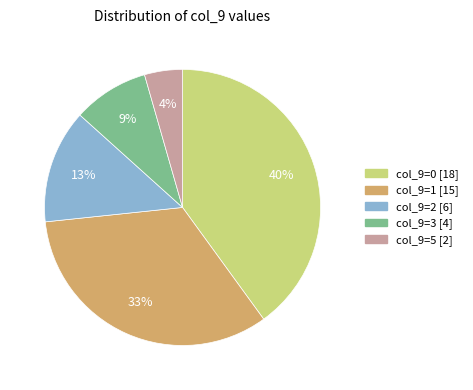

To the nearest percent, what is the average slice percentage?

20%